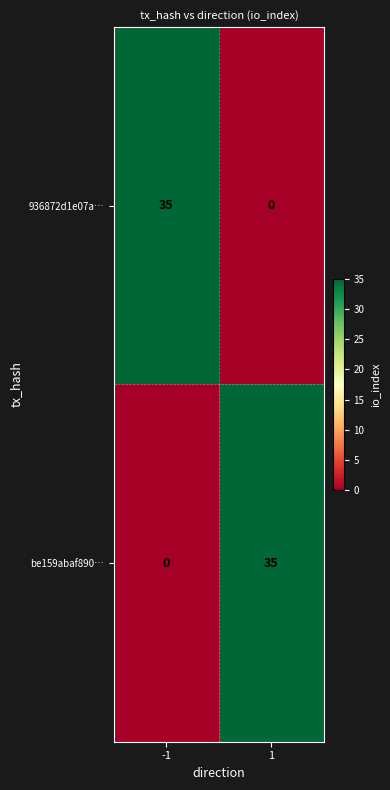

At 1, list the series in order from largest to smallest.

be159abaf890…, 936872d1e07a…